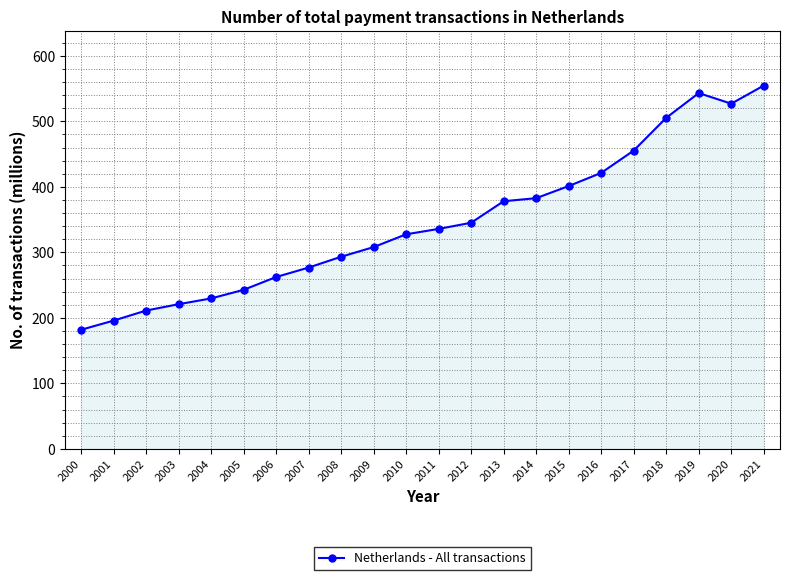

The value at 2019 is 196.3. True or false?

False